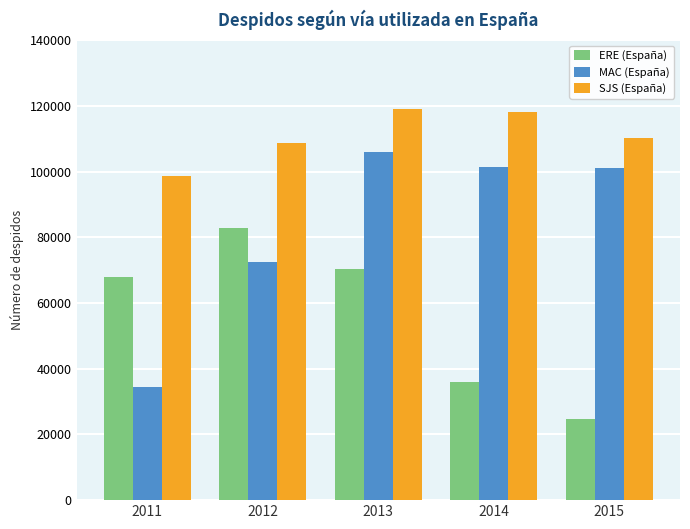

At which category is the sum across all series the highest?

2013